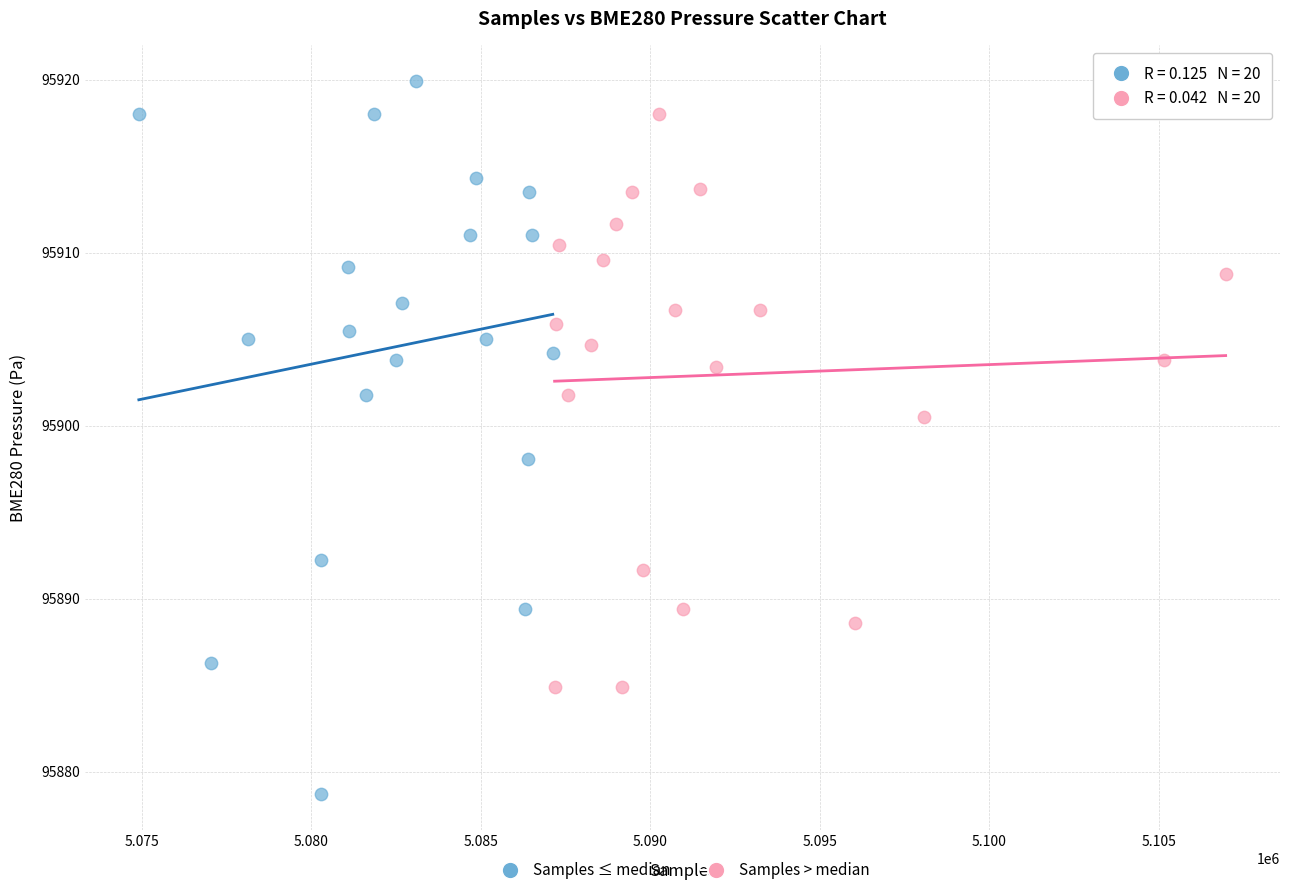

Which series reaches the maximum Y coordinate?

Samples ≤ median